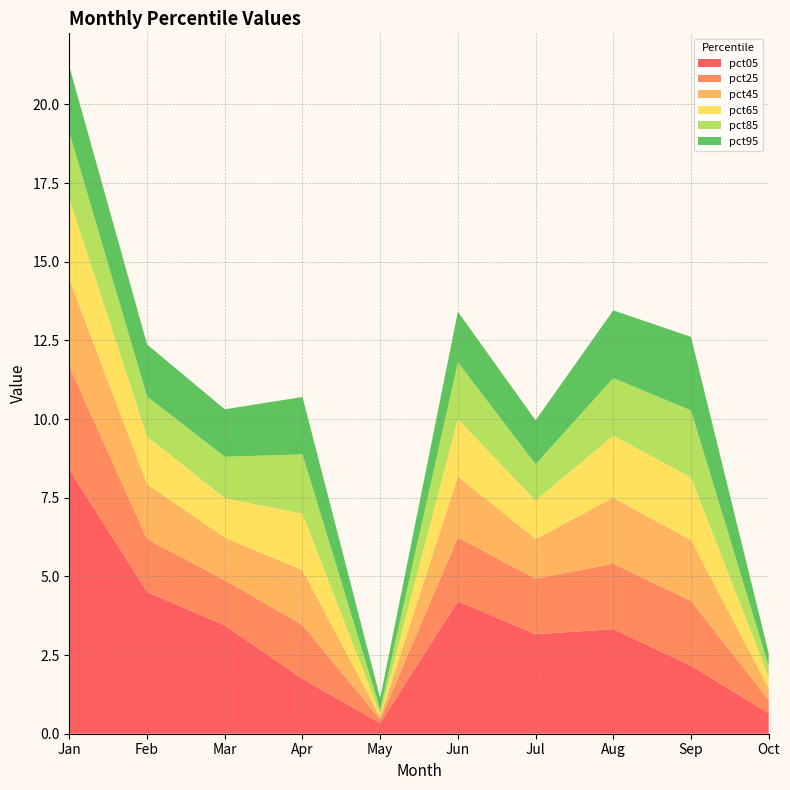

Reading right to left, list all the values displayed in this chart.

pct05: Oct=0.6	Sep=2.2	Aug=3.3	Jul=3.2	Jun=4.2	May=0.3	Apr=1.7	Mar=3.4	Feb=4.5	Jan=8.4
pct25: Oct=0.4	Sep=2.1	Aug=2.1	Jul=1.8	Jun=2.0	May=0.1	Apr=1.7	Mar=1.4	Feb=1.7	Jan=3.3
pct45: Oct=0.4	Sep=1.9	Aug=2.1	Jul=1.3	Jun=1.9	May=0.1	Apr=1.7	Mar=1.4	Feb=1.7	Jan=2.8
pct65: Oct=0.4	Sep=2.0	Aug=2.0	Jul=1.2	Jun=1.8	May=0.1	Apr=1.8	Mar=1.2	Feb=1.5	Jan=2.6
pct85: Oct=0.3	Sep=2.1	Aug=1.8	Jul=1.2	Jun=1.8	May=0.2	Apr=1.9	Mar=1.3	Feb=1.3	Jan=2.1
pct95: Oct=0.4	Sep=2.3	Aug=2.2	Jul=1.4	Jun=1.6	May=0.4	Apr=1.8	Mar=1.5	Feb=1.7	Jan=2.1